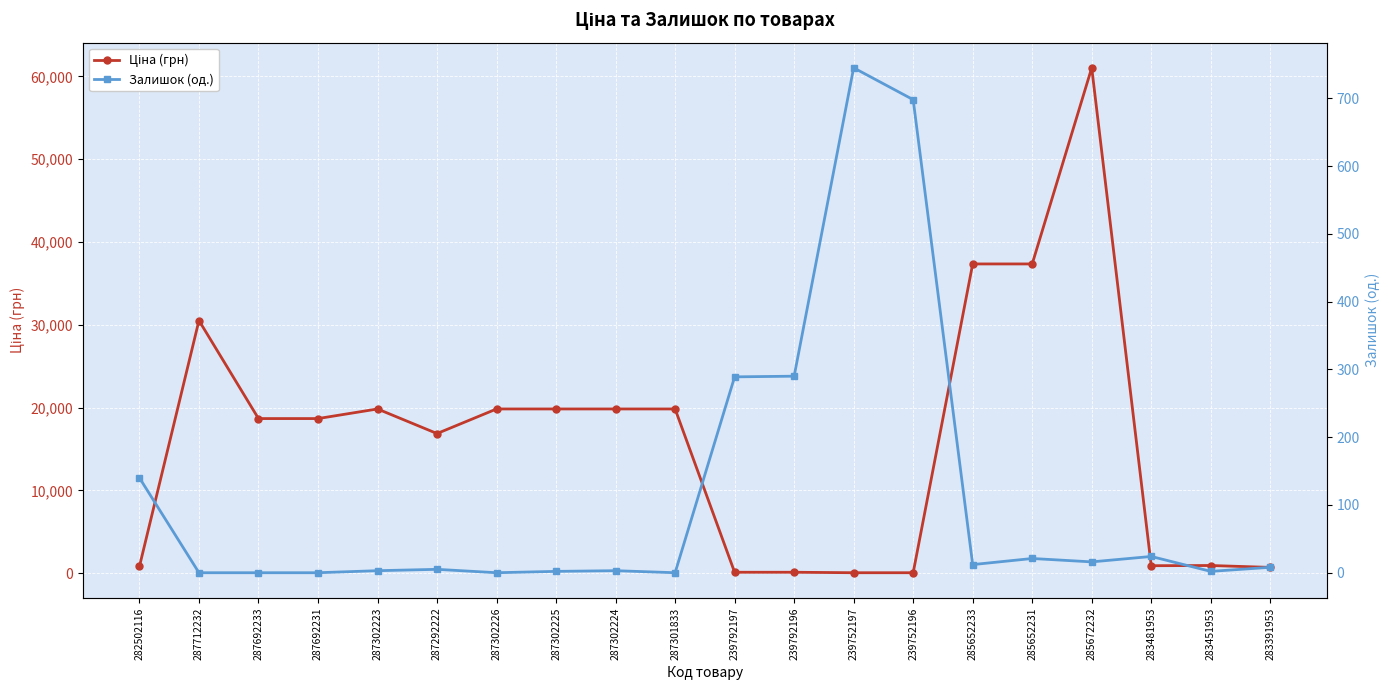

How many series are shown in this chart?

2